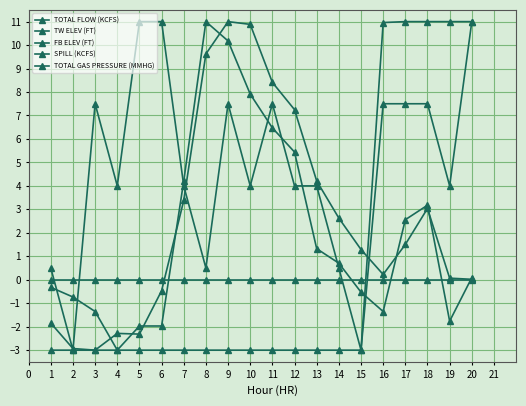

How many data points in TOTAL FLOW (KCFS) are above 1?

11